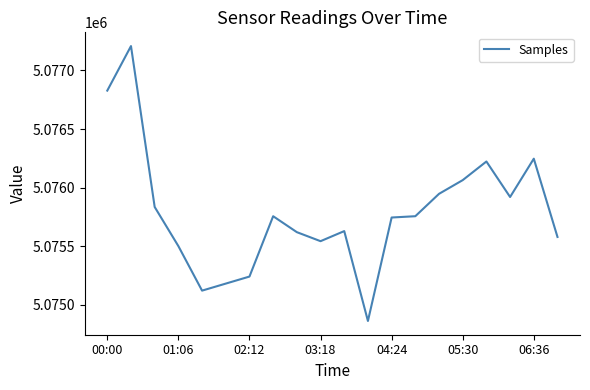

What is the maximum value shown in the chart?

5077208